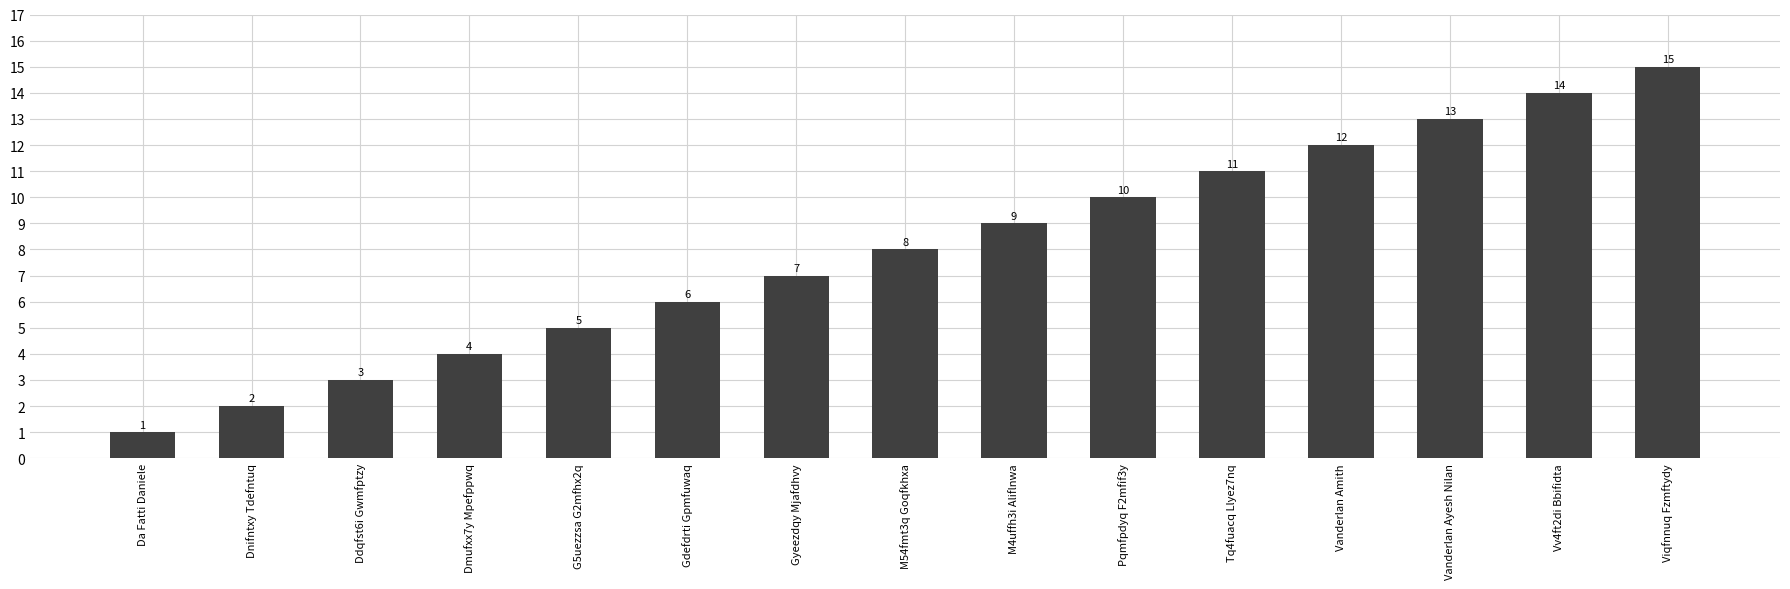

Rank the categories by value from lowest to highest.

Da Fatti Daniele, Dnifntxy Tdefntuq, Ddqfst6i Gwmfptzy, Dmufxx7y Mpefppwq, G5uezzsa G2mfhx2q, Gdefdrti Gpmfuwaq, Gyeezdqy Mjafdhvy, M54fmt3q Goqfkhxa, M4uffh3i Aliflnwa, Pqmfpdyq F2mfif3y, Tq4fuacq Llyez7nq, Vanderlan Amith, Vanderlan Ayesh Nilan, Vv4ft2di Bbifidta, Viqfnnuq Fzmftydy